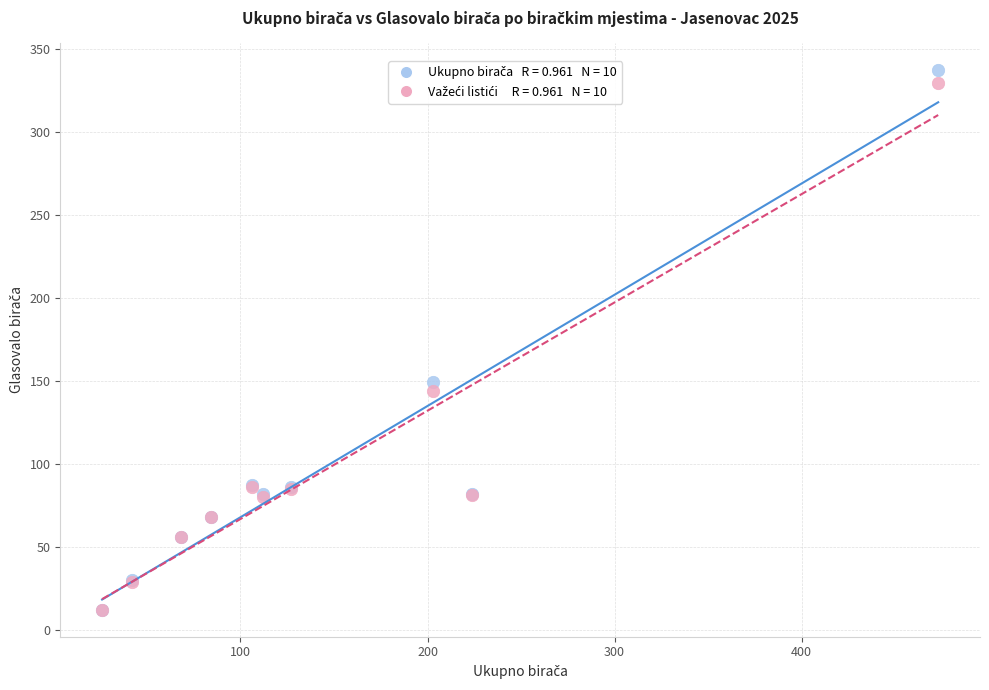

Across all series, what Y value is closest to 174?

149